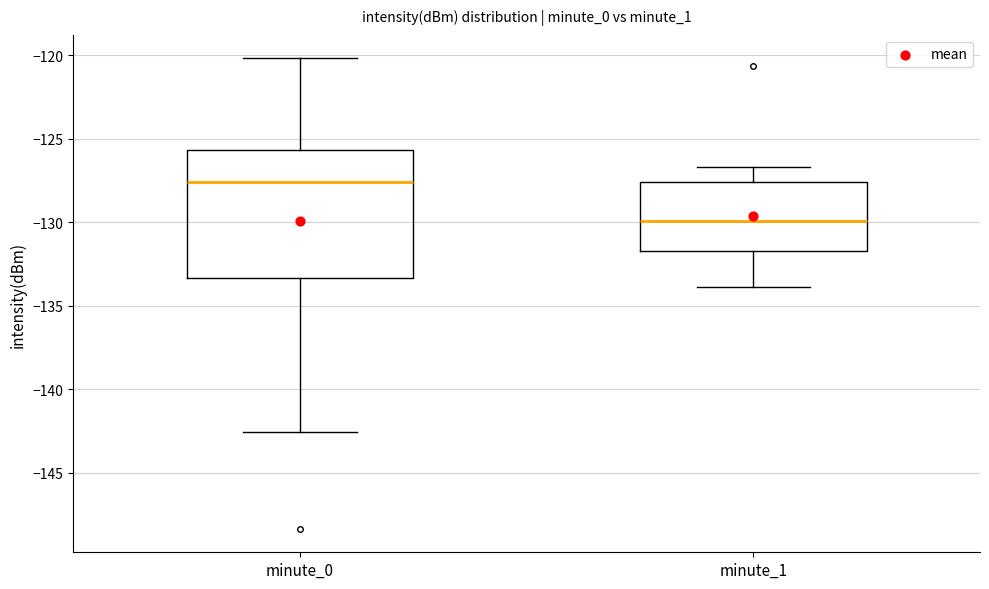

Reading left to right, transcribe this box plot: for each box, give where its median line is, the range the box spans, and where its two whiskers end, as read against the y-axis. The values are not printed on the chart, so give them approximately, as read against the axis.

minute_0: median -127.5, box -133.5 to -125.5, whiskers -142.5 to -120.0
minute_1: median -130.0, box -131.5 to -127.5, whiskers -134.0 to -126.5